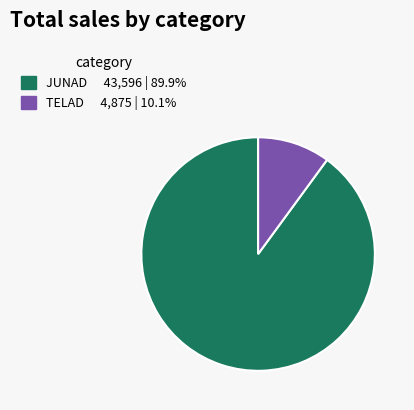

Is there any slice that represents more than half of the pie?

Yes